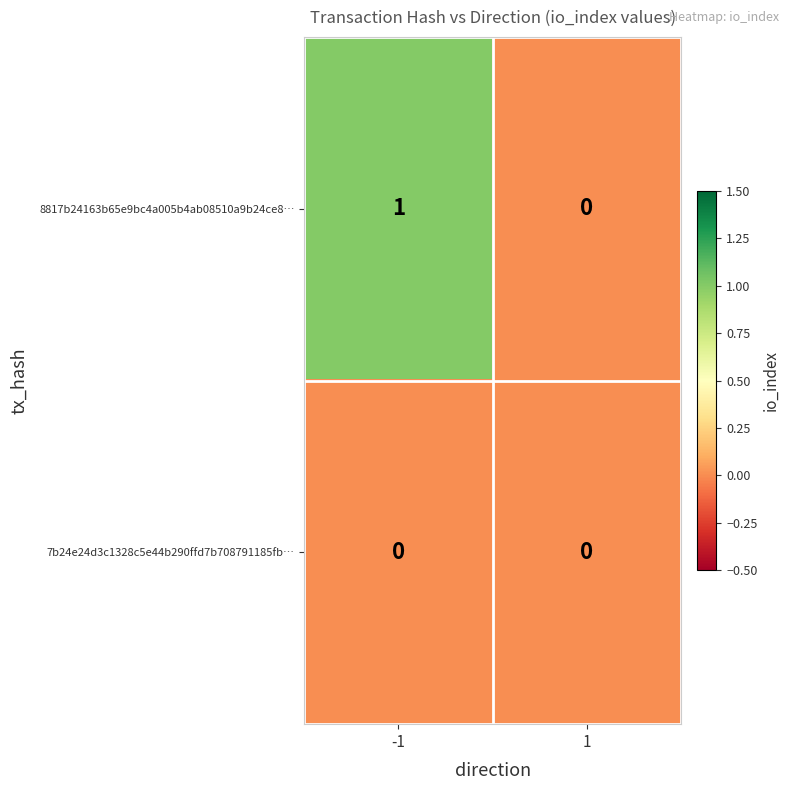

Reading left to right, transcribe all the data shown in this chart.

8817b24163b65e9bc4a005b4ab08510a9b24ce8…: -1=1	1=0
7b24e24d3c1328c5e44b290ffd7b708791185fb…: -1=0	1=0